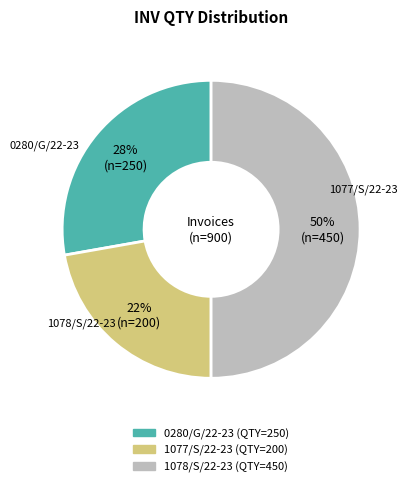

Rank the categories by value from highest to lowest.

1078/S/22-23, 0280/G/22-23, 1077/S/22-23